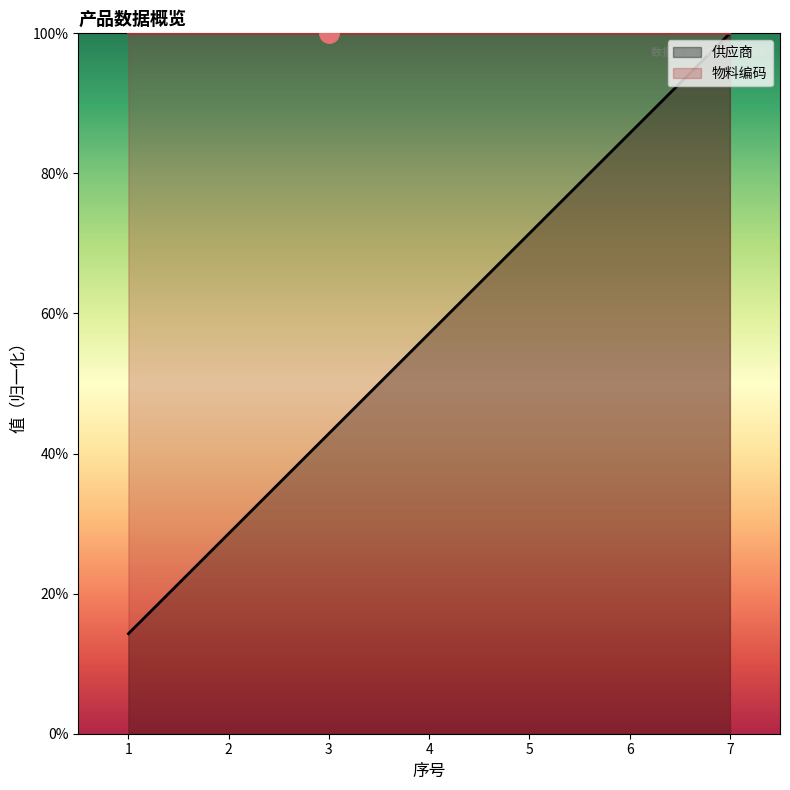

What is the highest value of the 供应商 series?

100.0